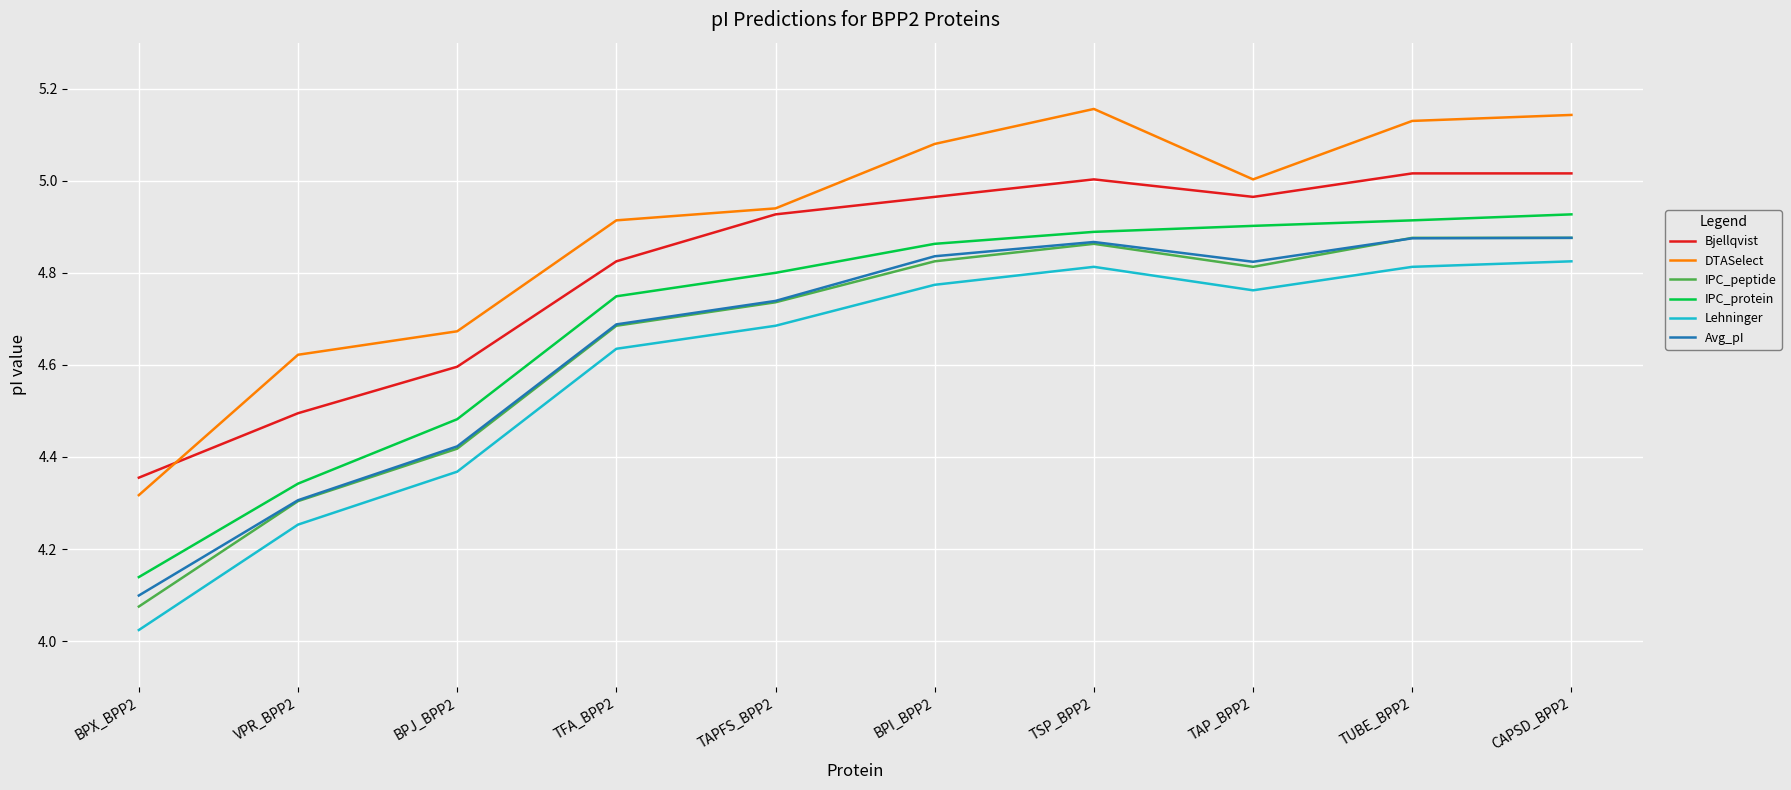

True or false: IPC_protein and DTASelect intersect in this chart.

False